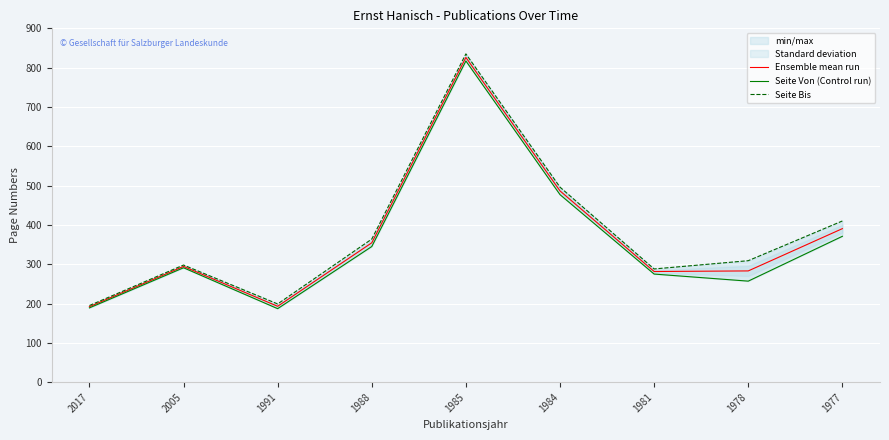

Reading left to right, transcribe all the data shown in this chart.

Ensemble mean run: 2017=192.0	2005=294.5	1991=193.0	1988=354.5	1985=826.0	1984=486.5	1981=281.5	1978=283.0	1977=390.5
Seite Von (Control run): 2017=189.0	2005=291.0	1991=187.0	1988=345.0	1985=817.0	1984=477.0	1981=275.0	1978=257.0	1977=371.0
Seite Bis: 2017=195.0	2005=298.0	1991=199.0	1988=364.0	1985=835.0	1984=496.0	1981=288.0	1978=309.0	1977=410.0